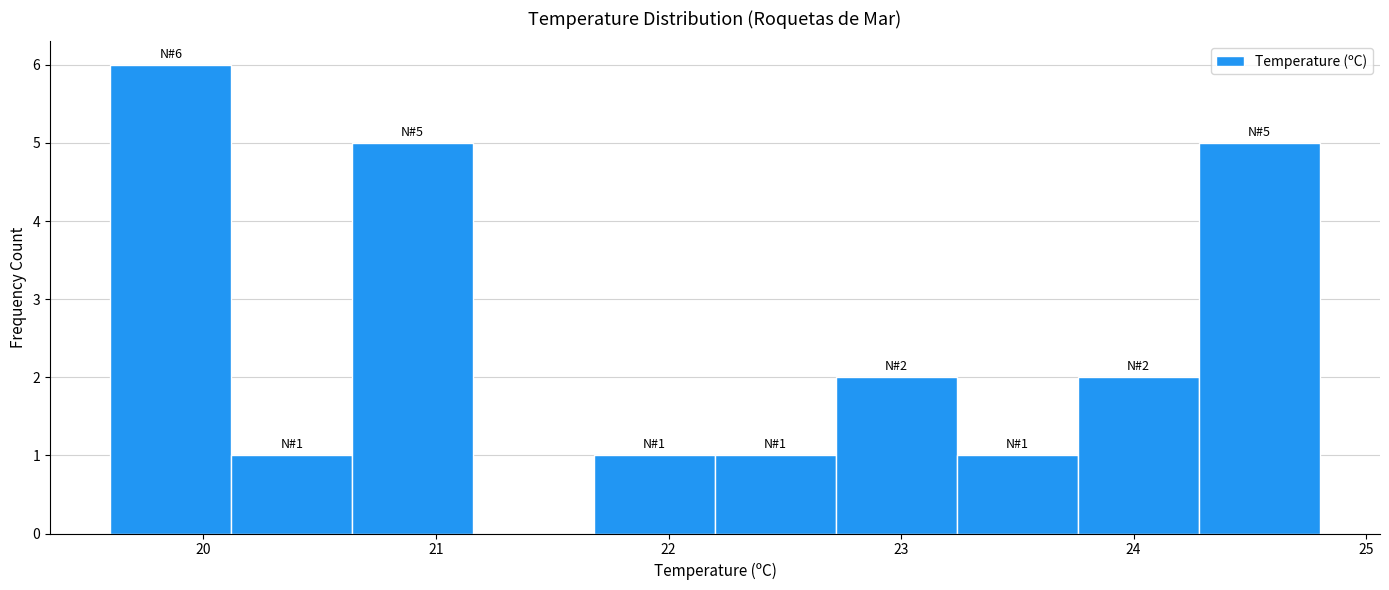

Over which range of the x-axis is the bar tallest?

19.60 to 20.12